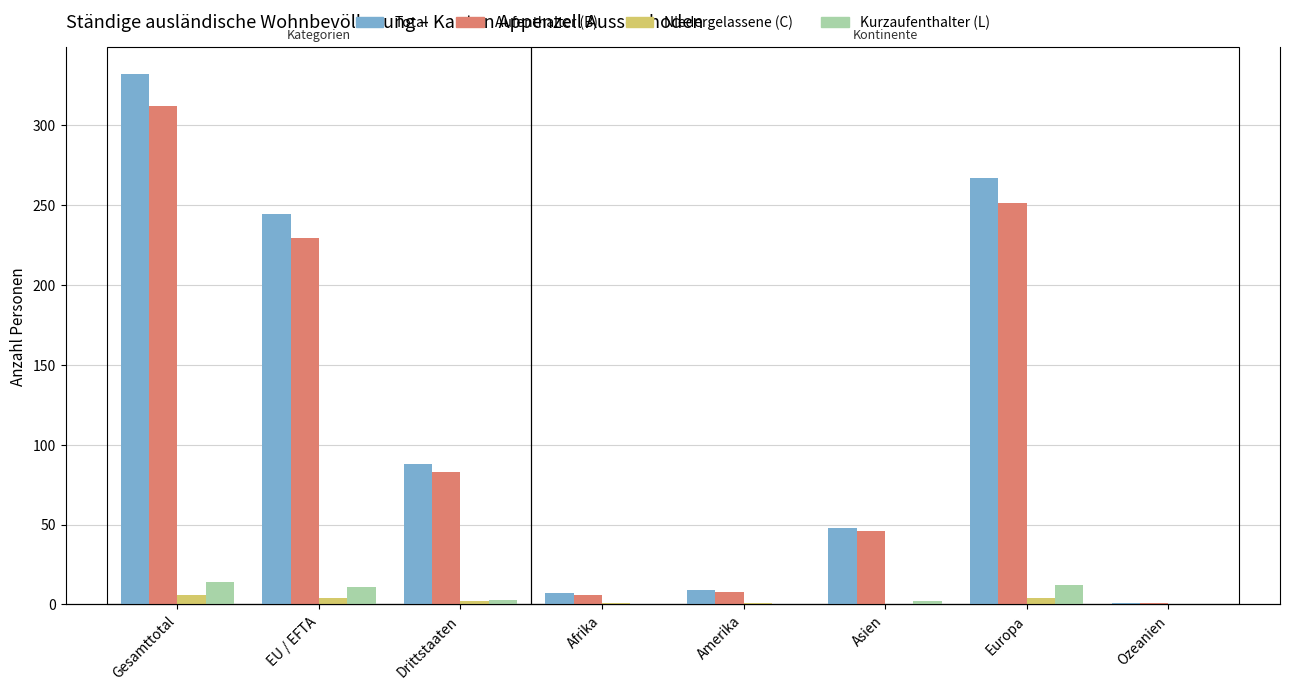

Where is Aufenthalter (B) nearest to the value 156?

EU / EFTA